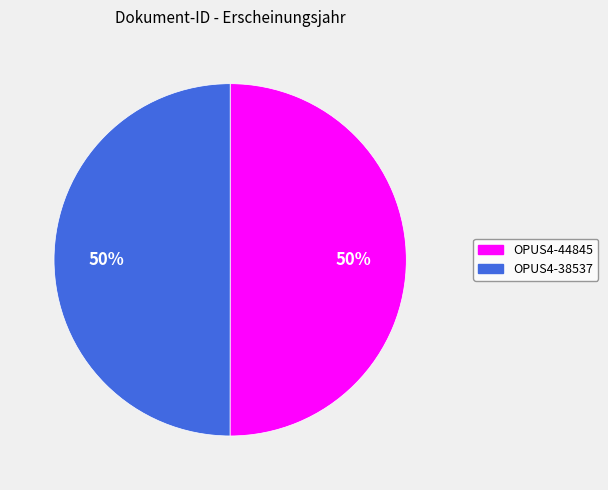

Combined, do OPUS4-44845 and OPUS4-38537 account for over 50%?

Yes